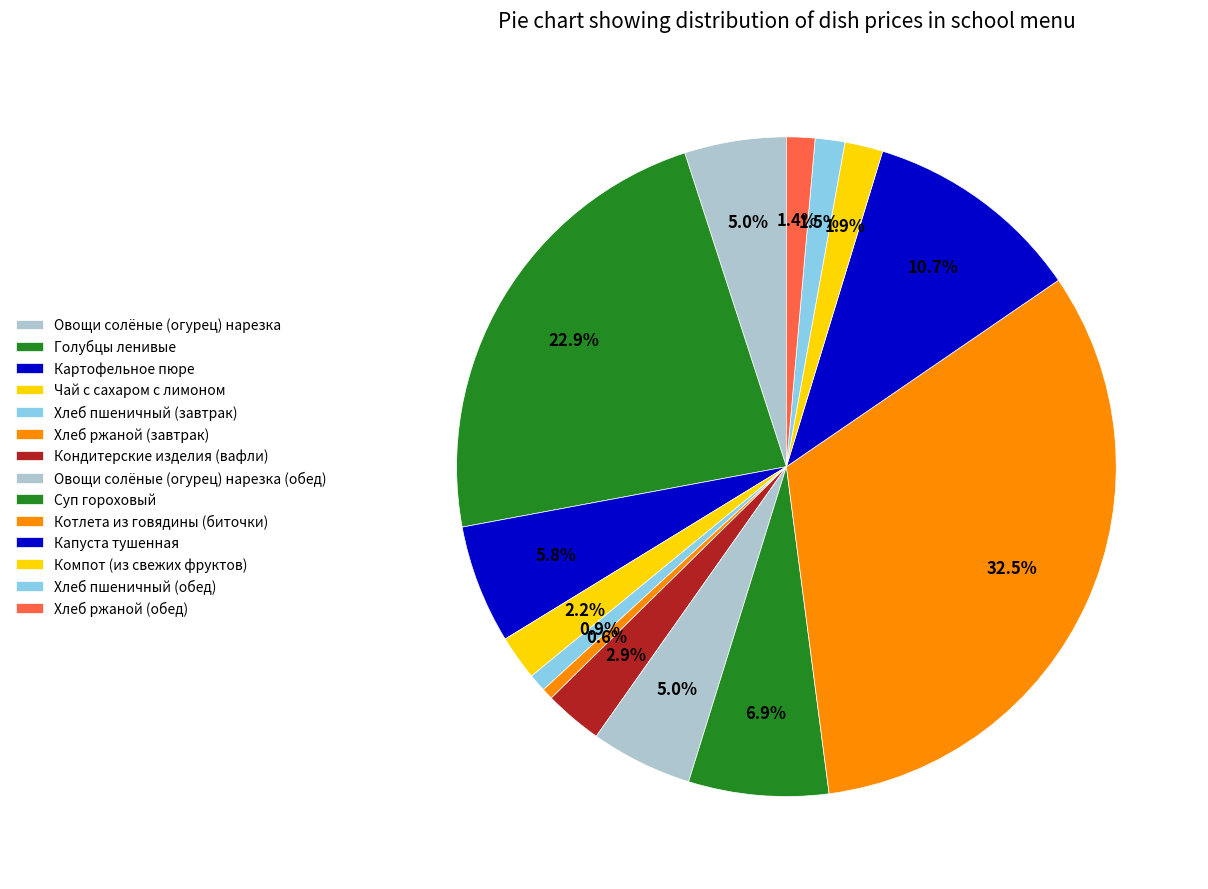

True or false: Хлеб ржаной (завтрак) accounts for 1% of the total.

True